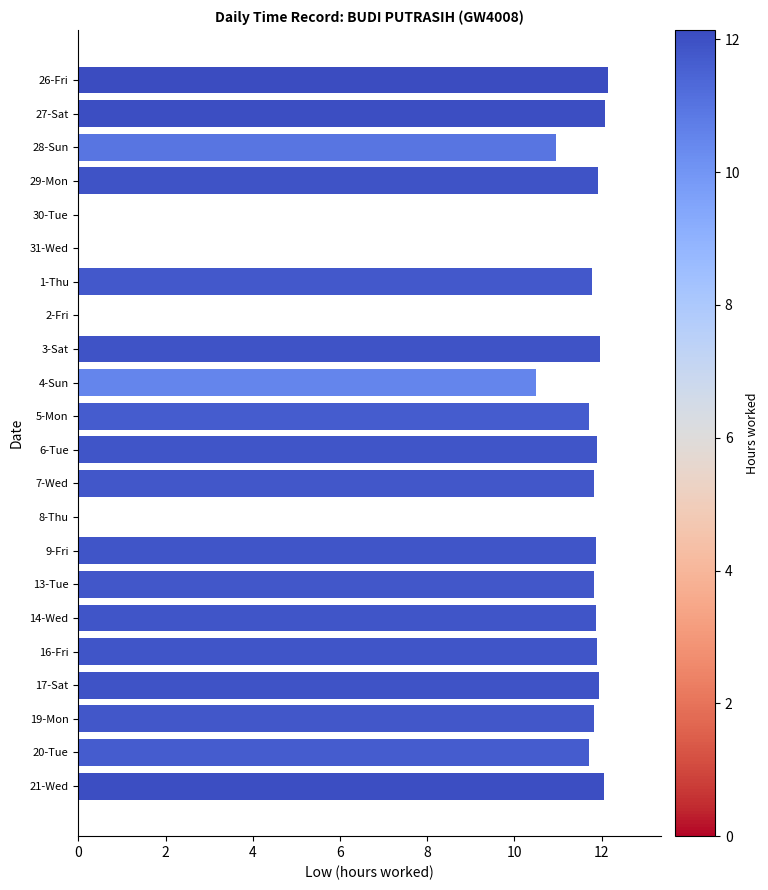

The chart shows a value of 12.1 at 26-Fri. True or false?

True